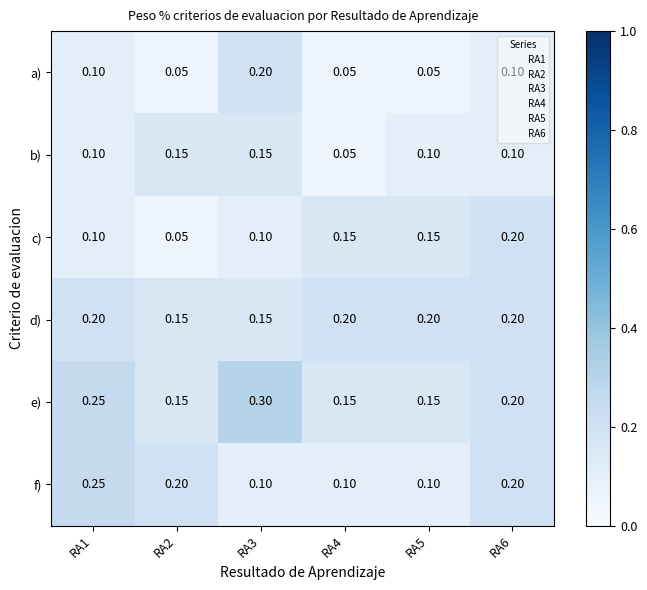

Is the value of c) at RA1 greater than the value of b) at RA2?

No